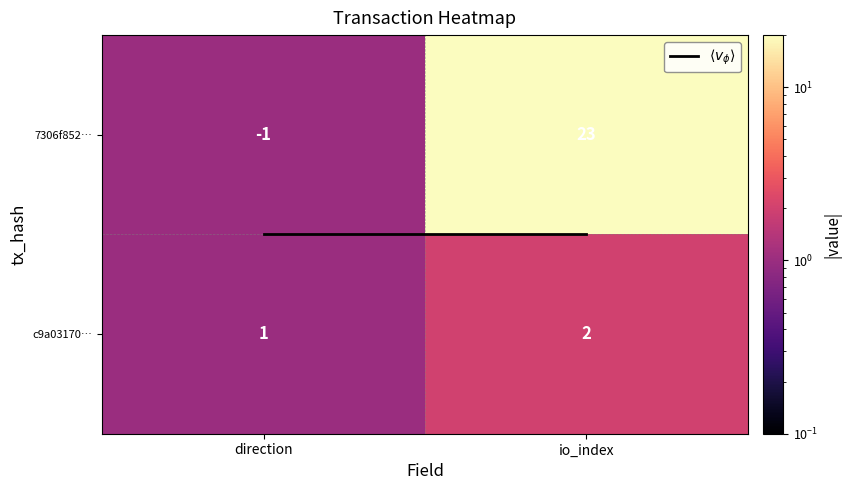

Which series has the widest spread of values?

7306f852…